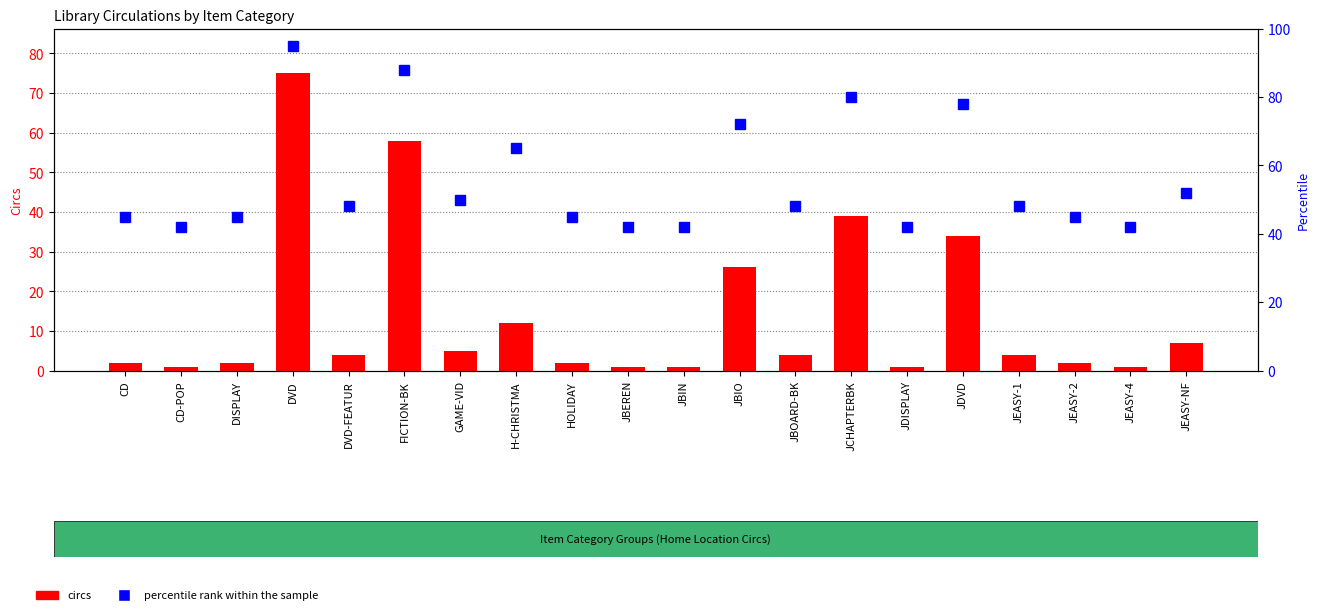

Which series has the largest total across all categories?

percentile rank within the sample